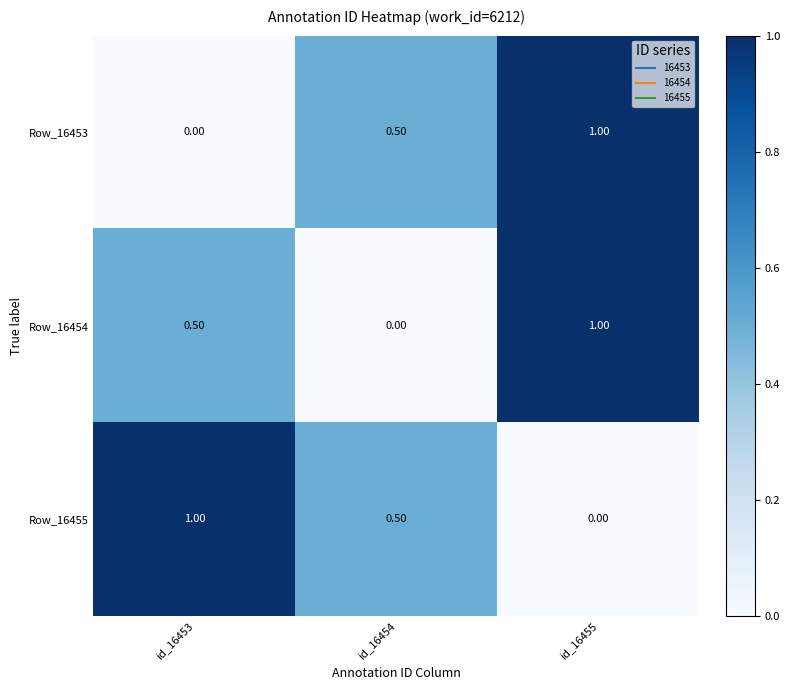

At which category is the sum across all series the highest?

id_16455